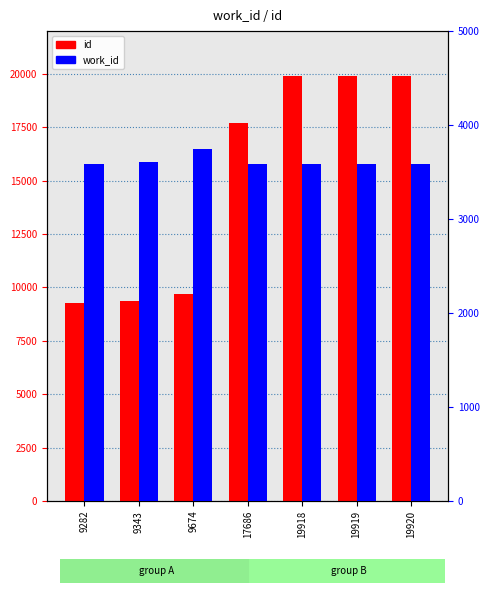

Which series has the largest total across all categories?

id